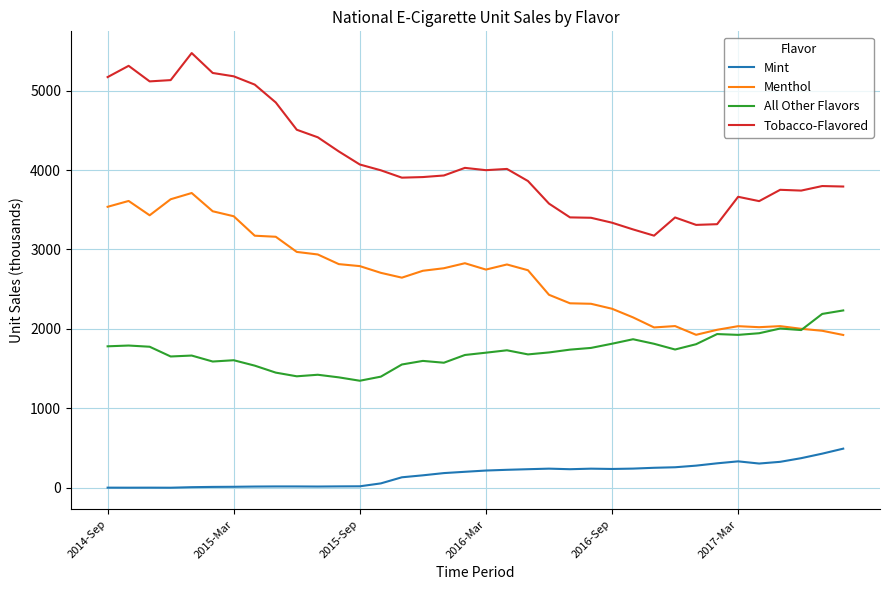

Is this an area chart (filled region under the line)?

No